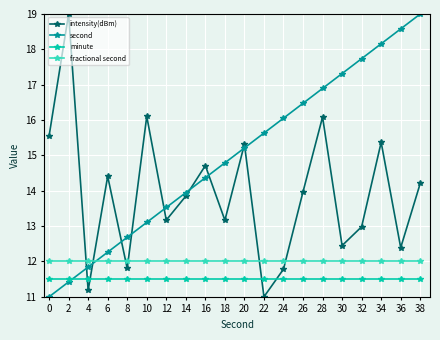

After their last crossing, which series has the higher values: second or intensity(dBm)?

second